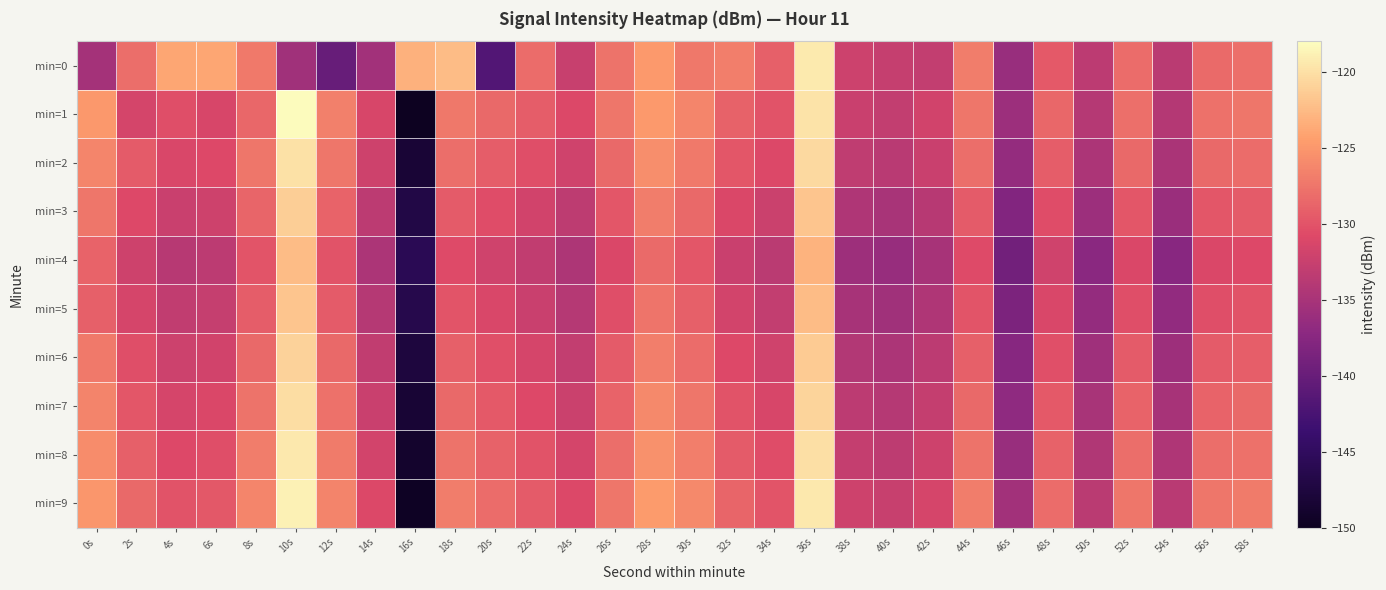

What is the spread (max minus min) of values at 28s?

3.6